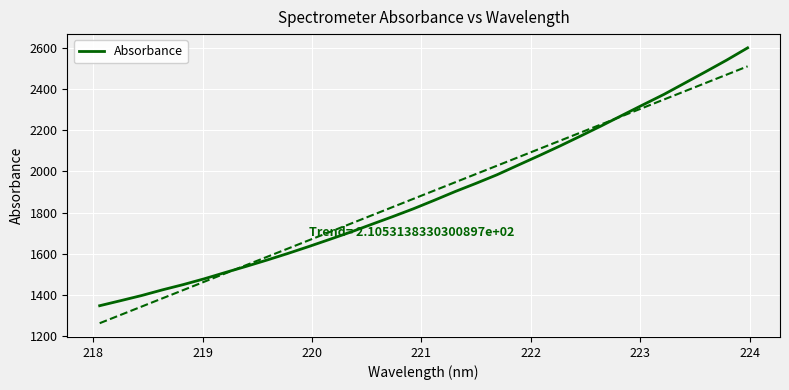

Is this an area chart (filled region under the line)?

No